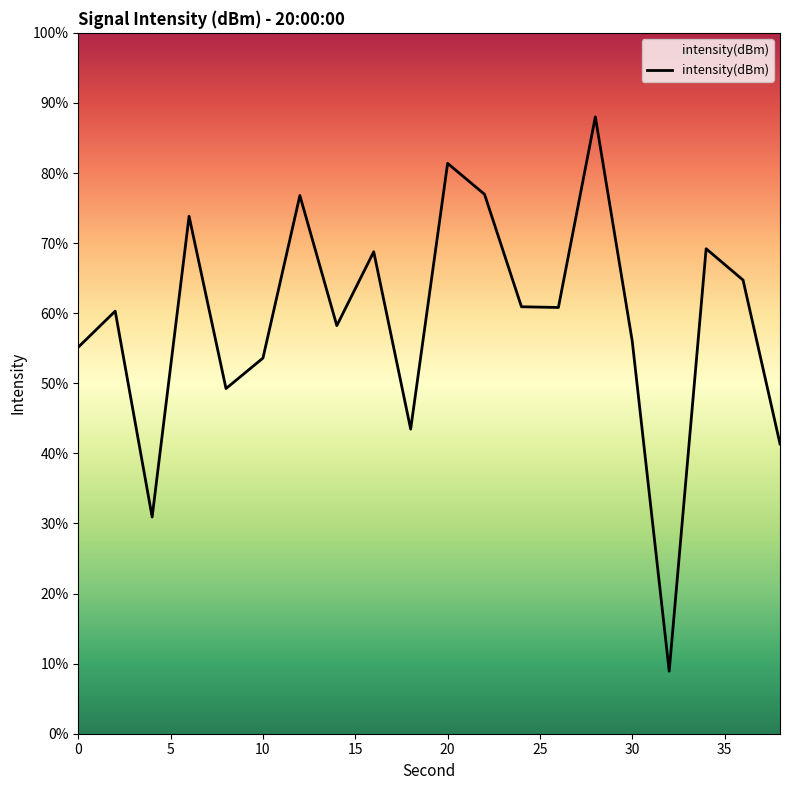

What is the difference between the maximum and minimum values?

79.1